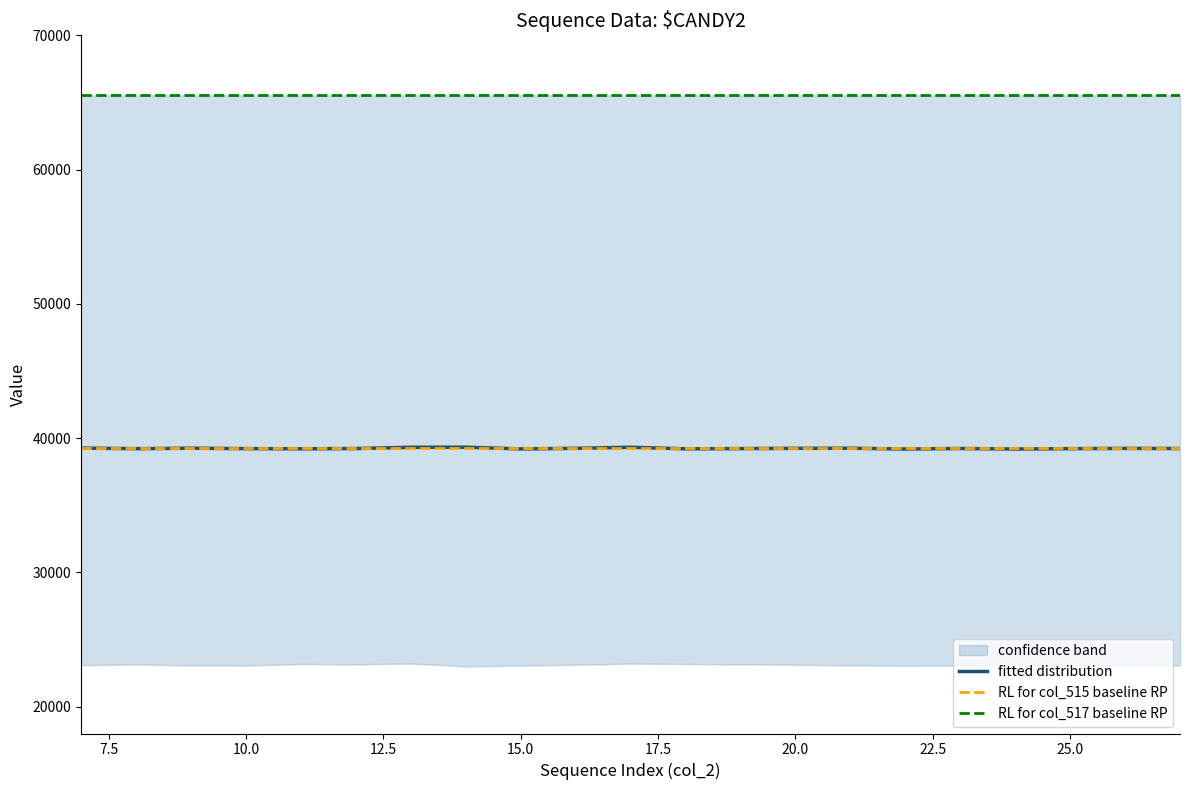

What is the spread (max minus min) of values at 16?

42416